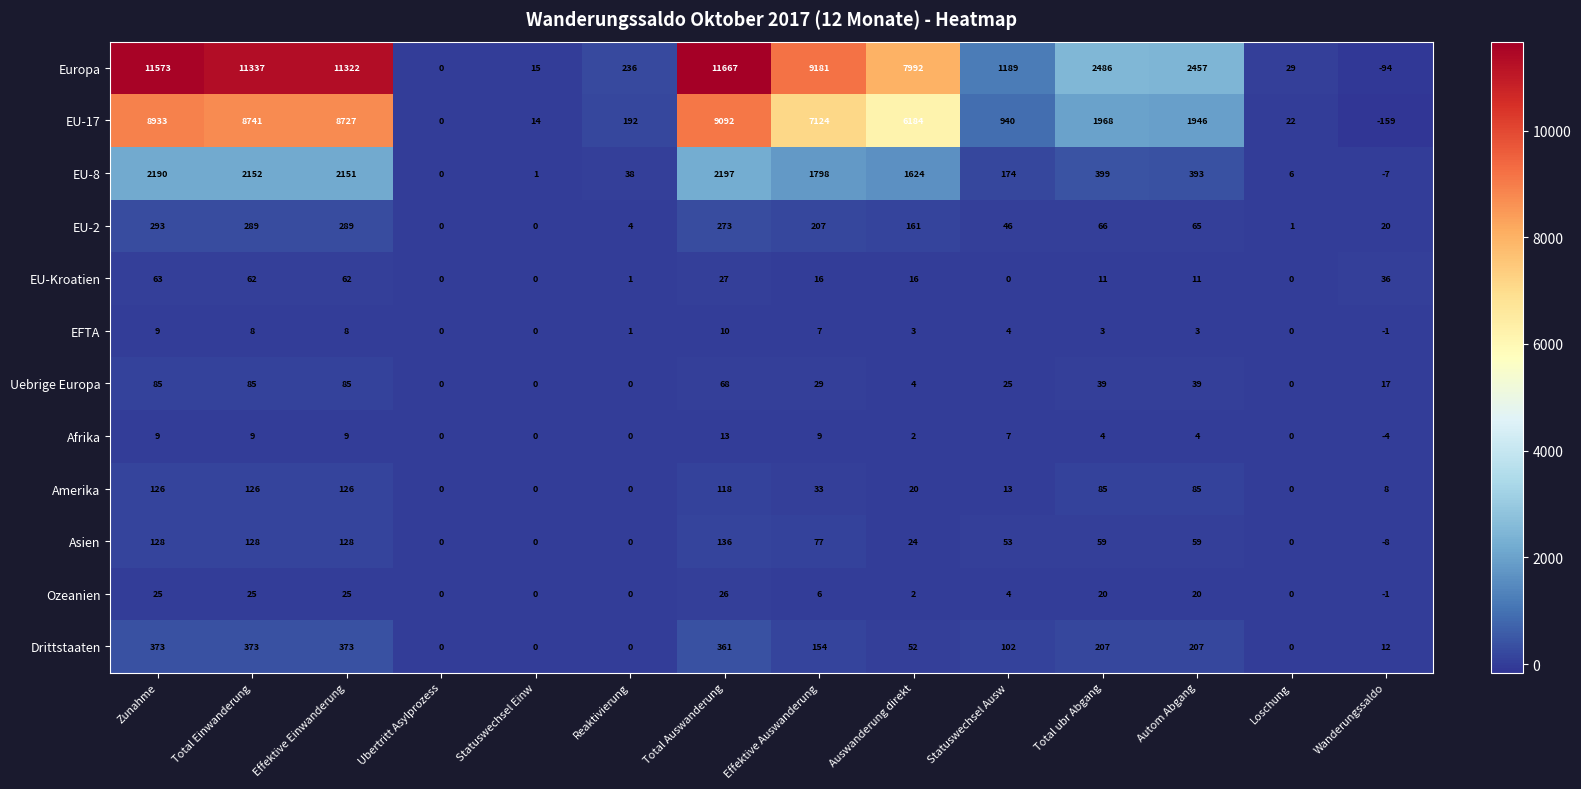

How many series are shown in this chart?

12